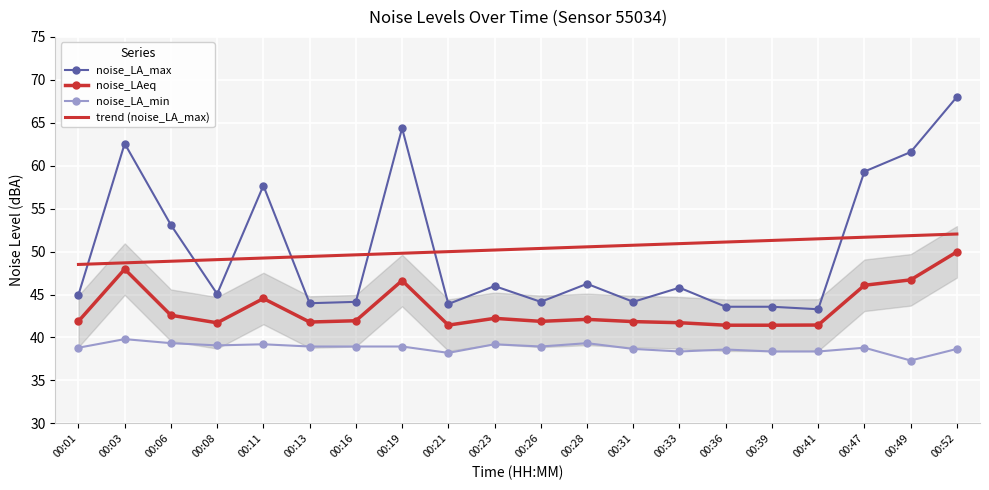

What is the maximum value shown in the chart?

68.0